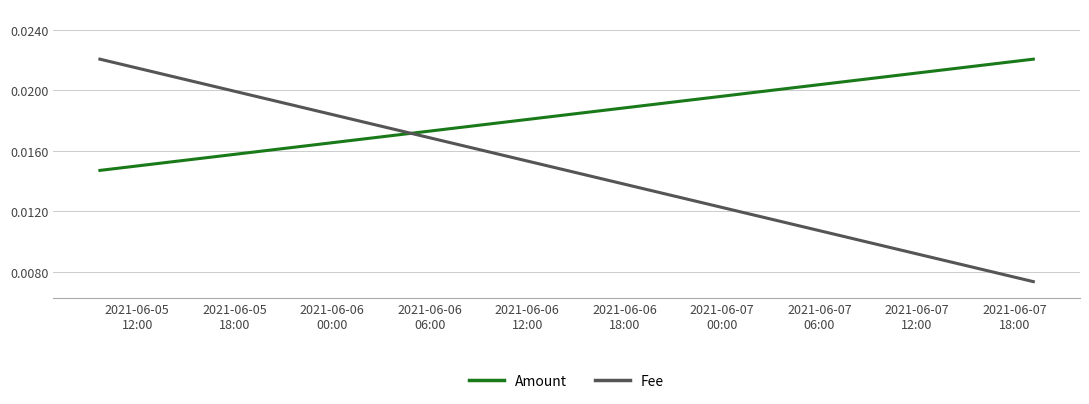

The Fee series shows 0.0 at 2021-06-05
18:00. True or false?

True